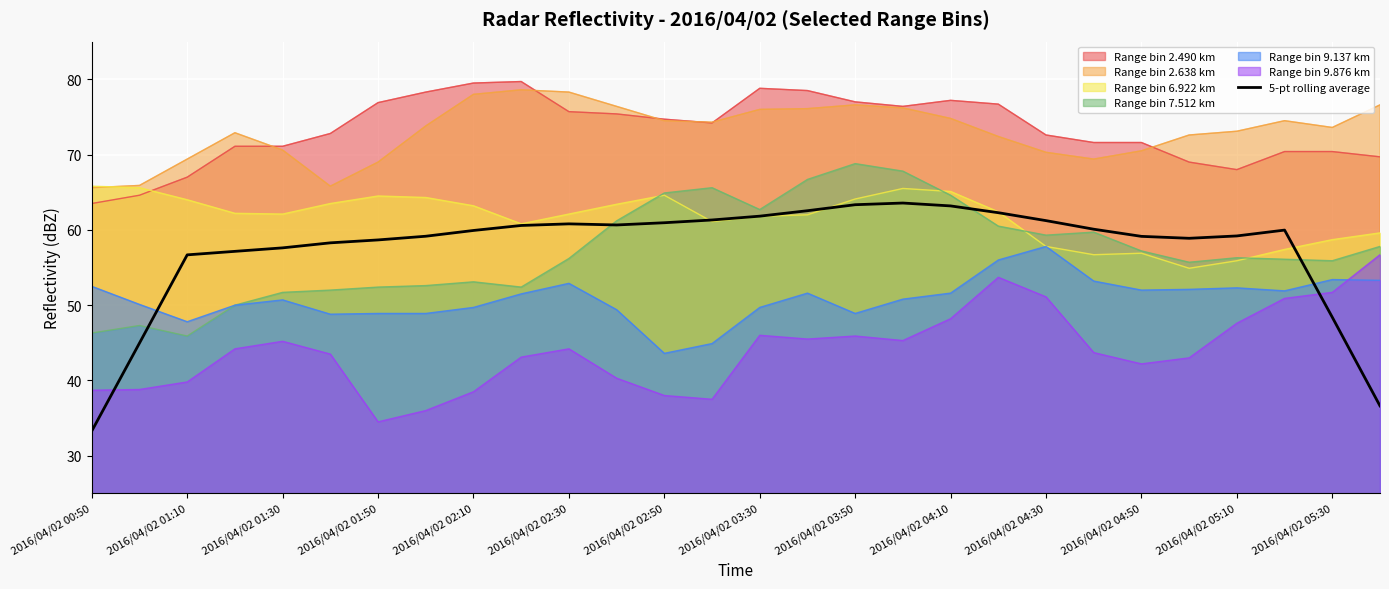

The 5-pt rolling average series shows 61.2 at 2016/04/02 04:30. True or false?

True